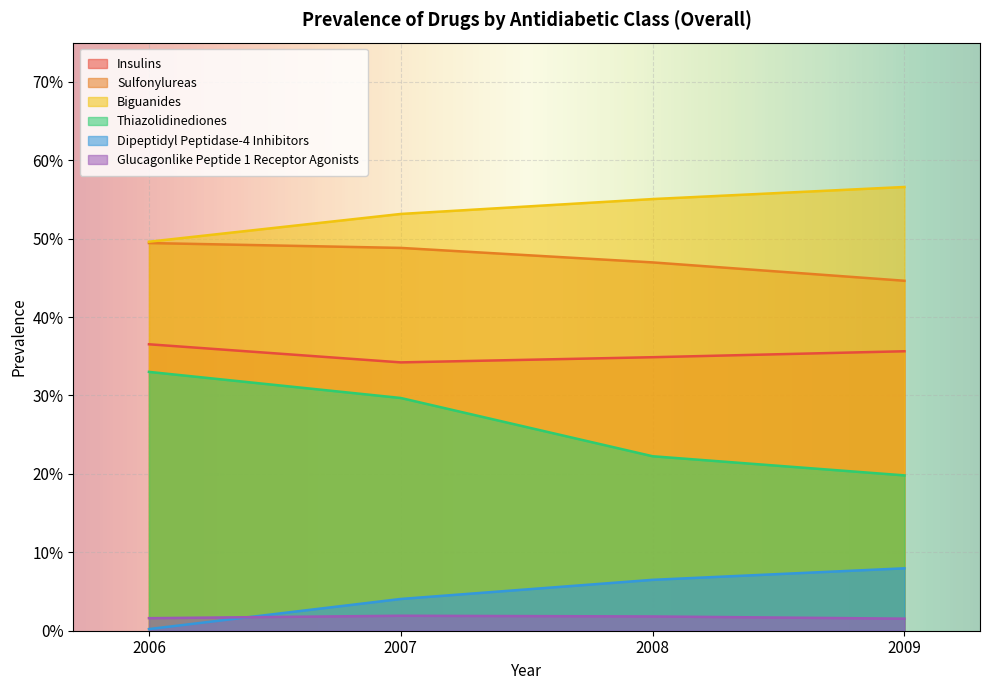

What are all the series names shown in the legend?

Insulins, Sulfonylureas, Biguanides, Thiazolidinediones, Dipeptidyl Peptidase-4 Inhibitors, Glucagonlike Peptide 1 Receptor Agonists